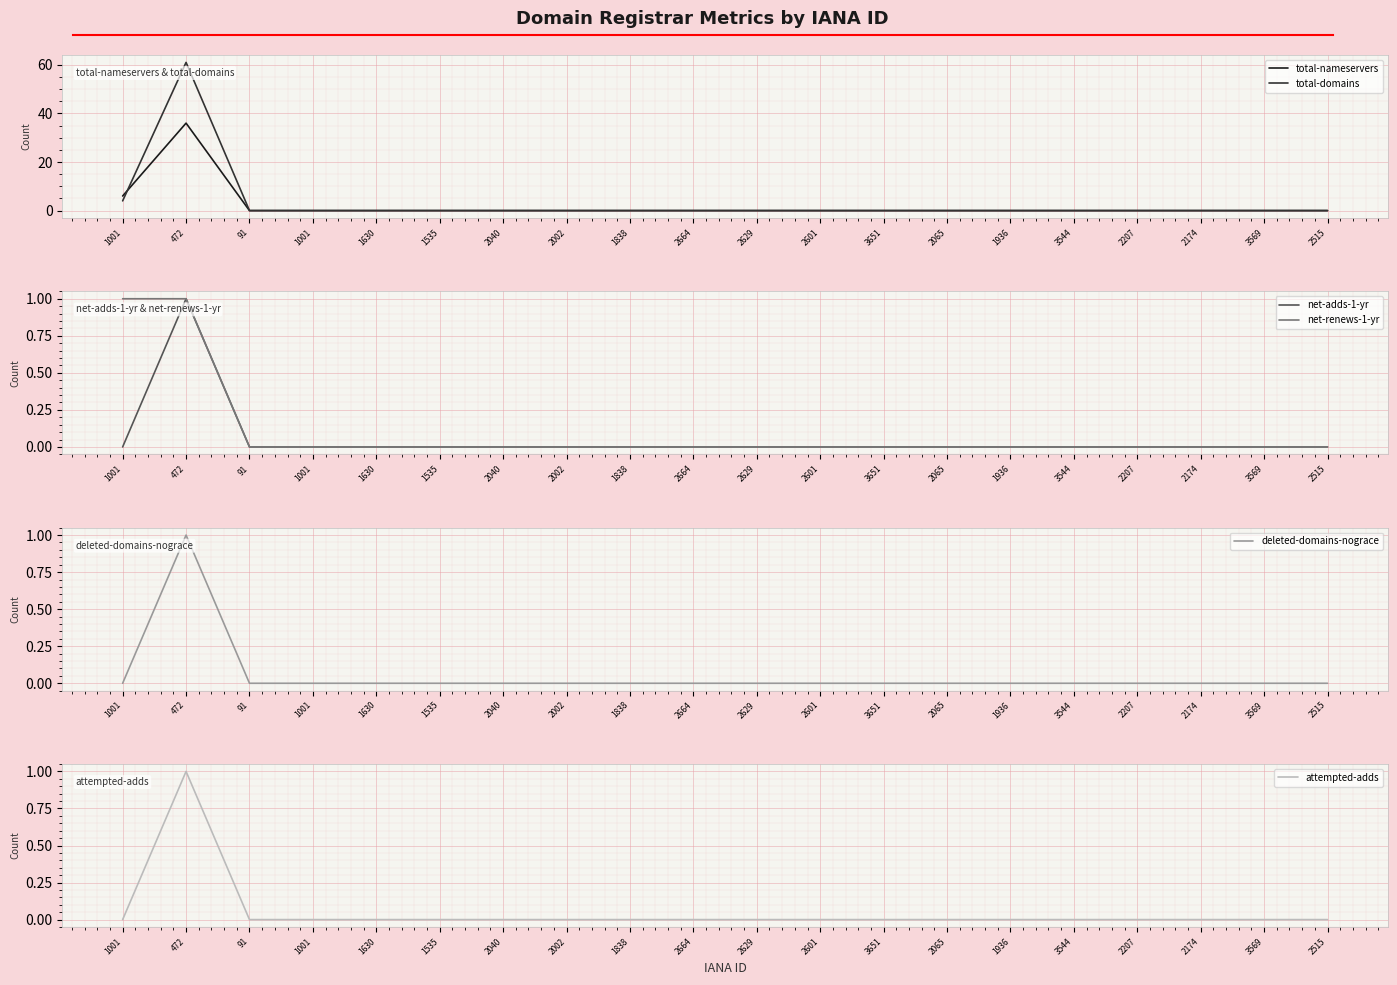

Which has a higher value, 1838 or 3544?

1838